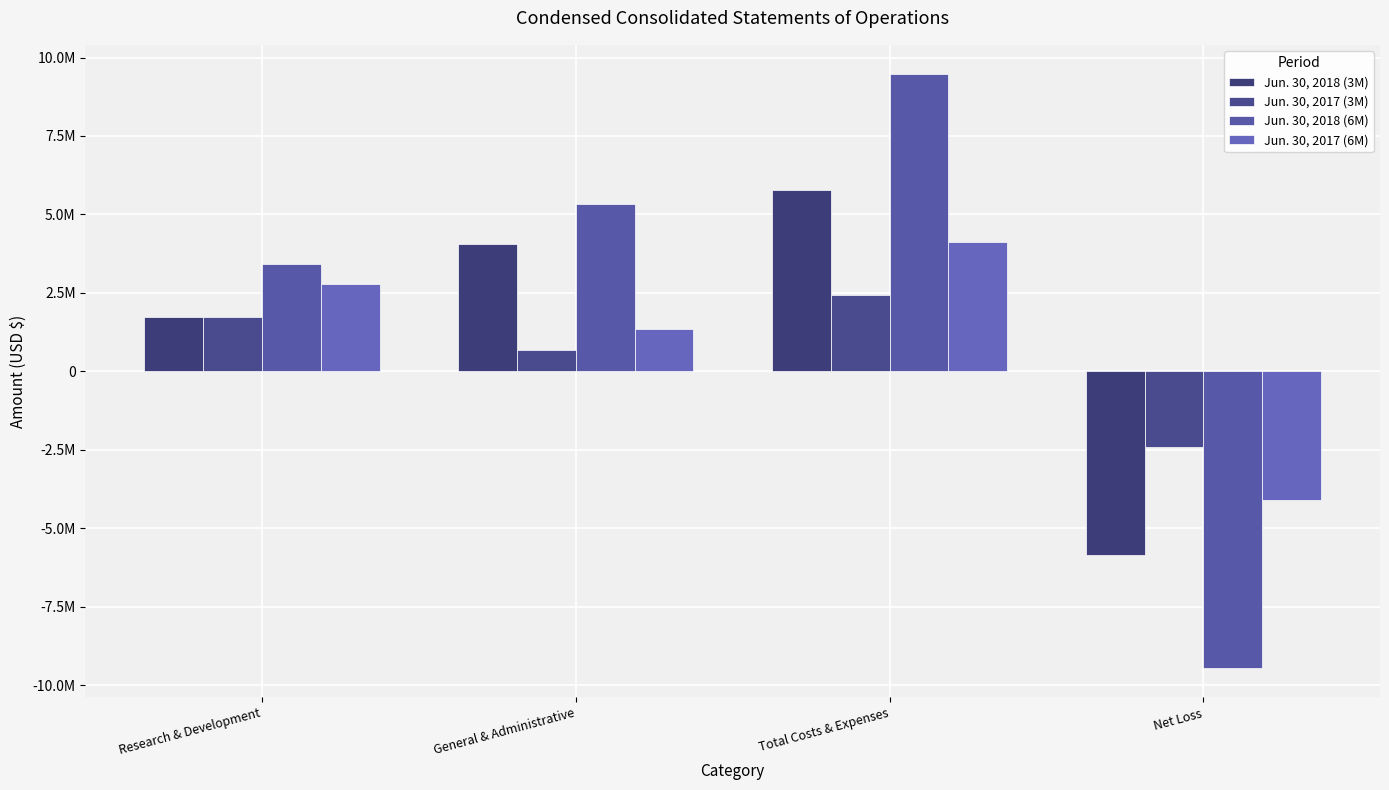

What is the spread (max minus min) of values at Net Loss?

7042112